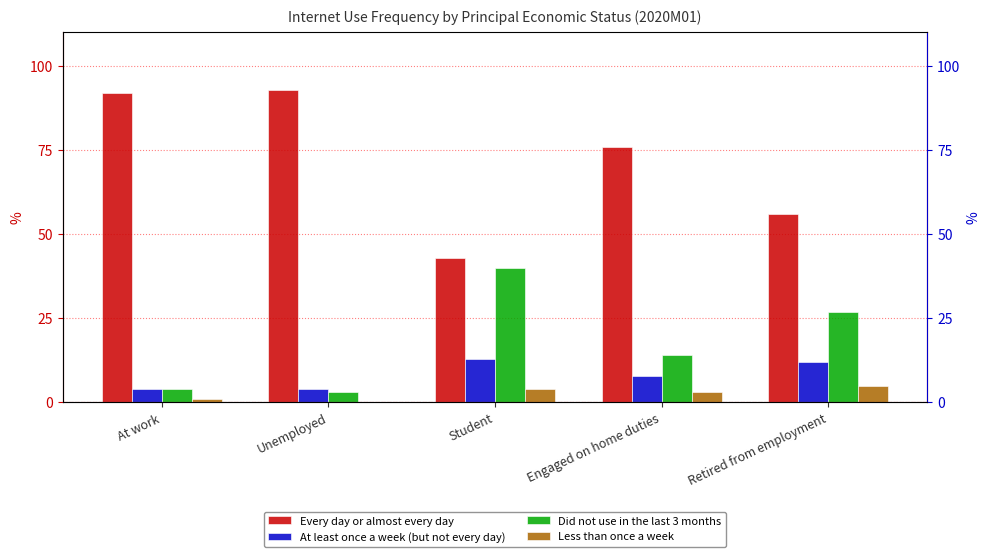

How many bars are there in each group?

4